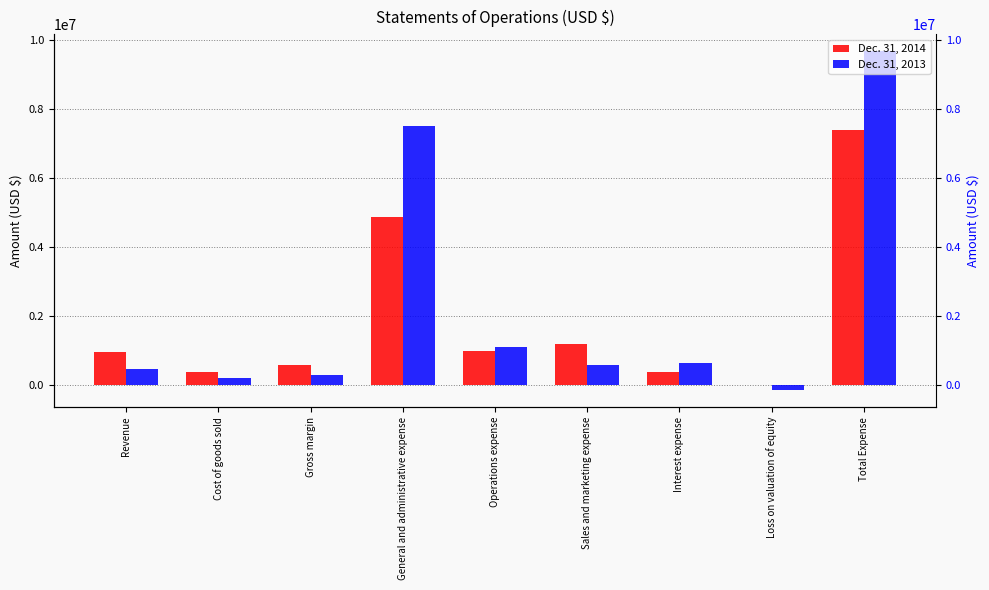

Which category has the lowest value across all series?

Loss on valuation of equity